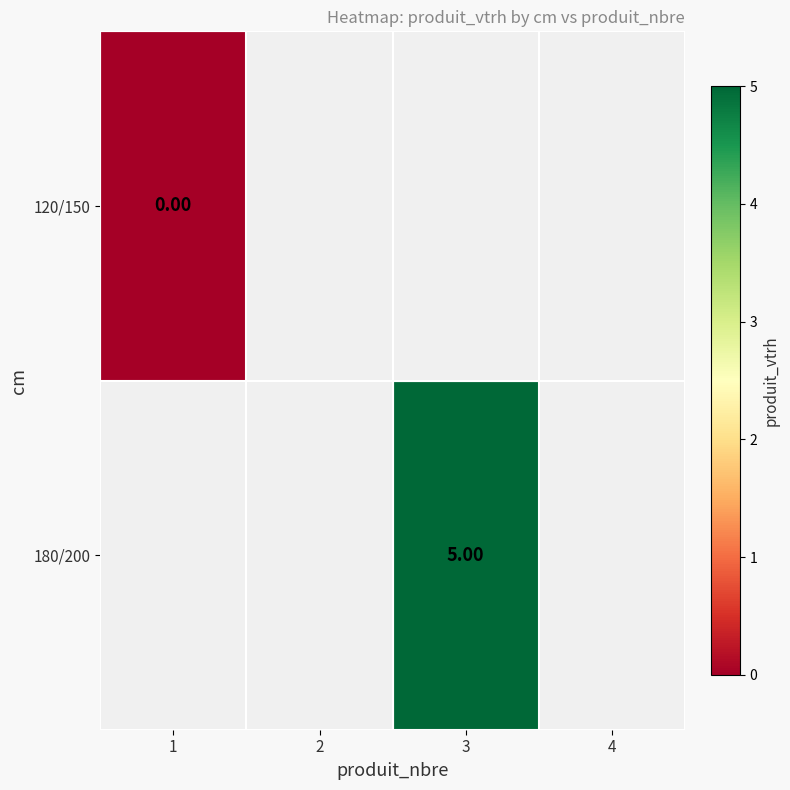

Which category has the highest value in the 120/150 series?

1